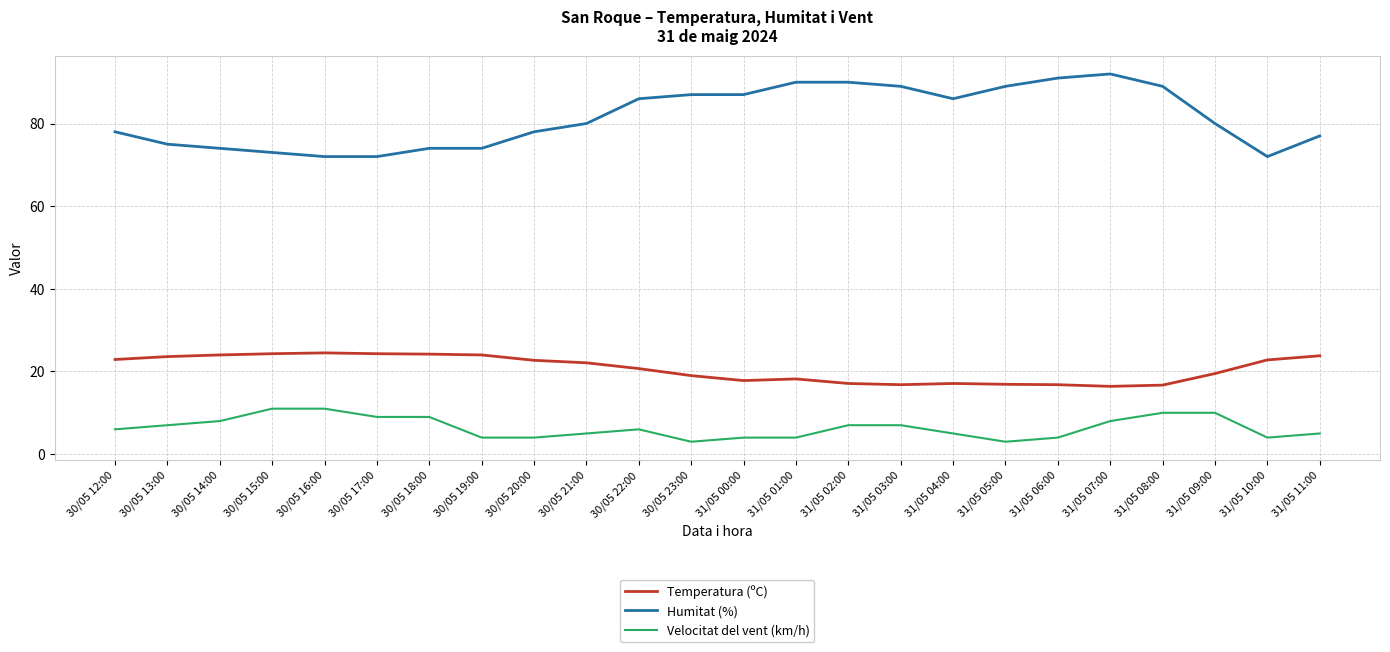

Does the chart display data point markers on the line(s)?

No